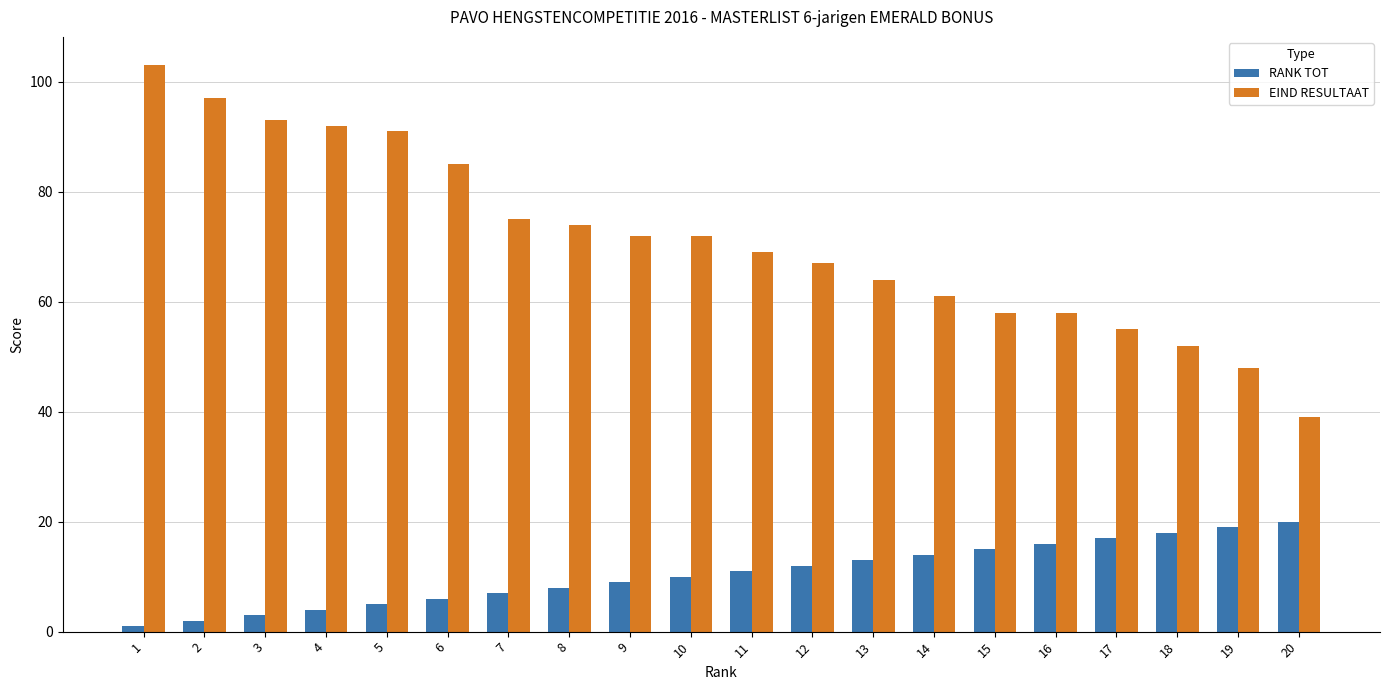

How many bars are there in total?

40